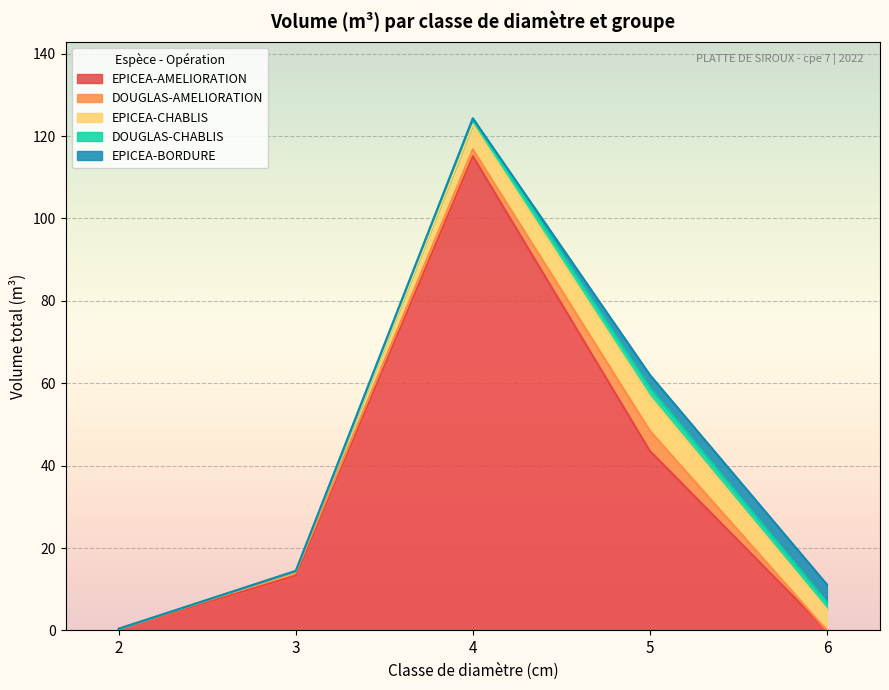

At which category is the sum across all series the highest?

4